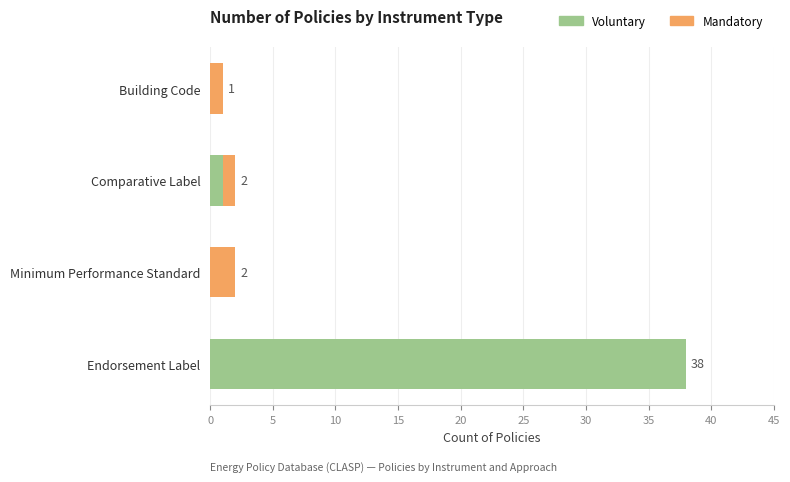

What are all the series names shown in the legend?

Voluntary, Mandatory